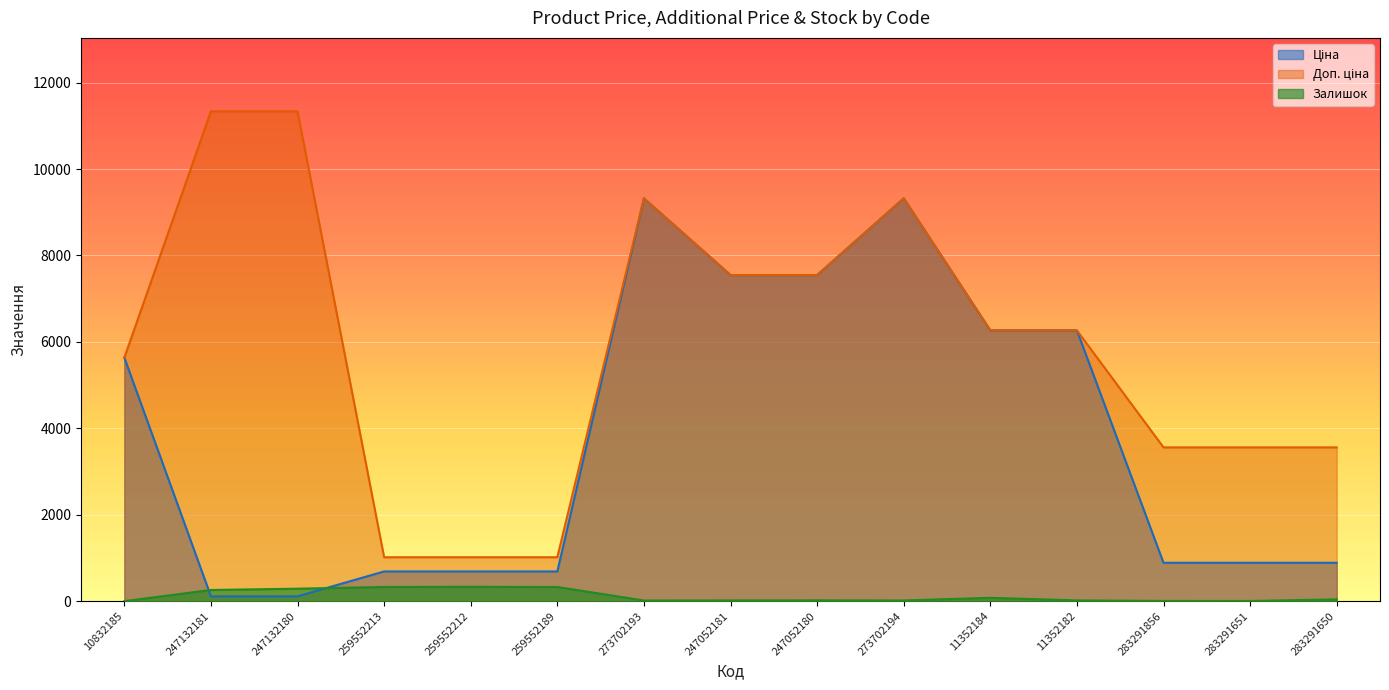

At which category does the chart reach its minimum across all series?

10832185